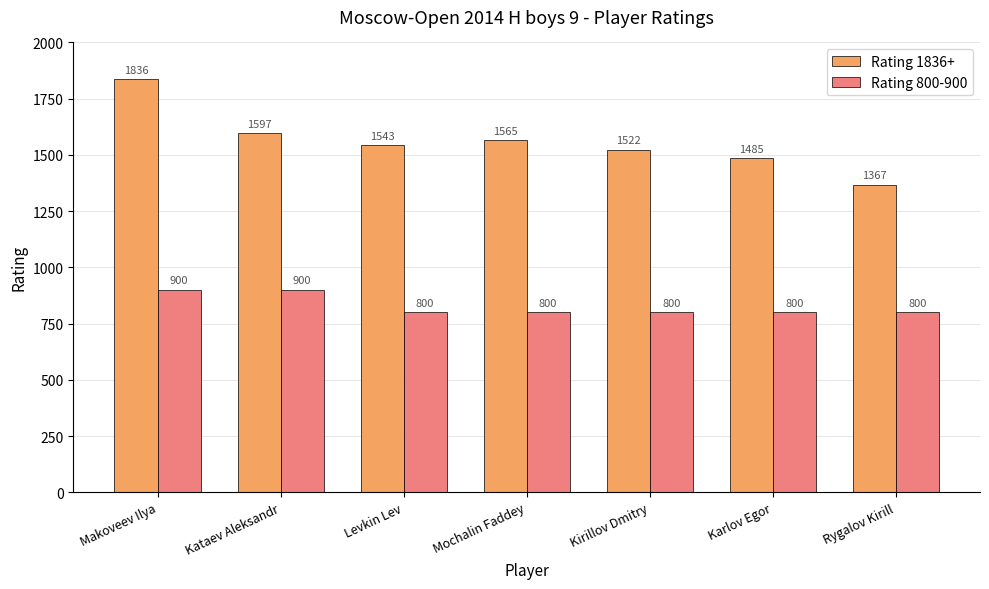

What is the spread (max minus min) of values at Kirillov Dmitry?

722